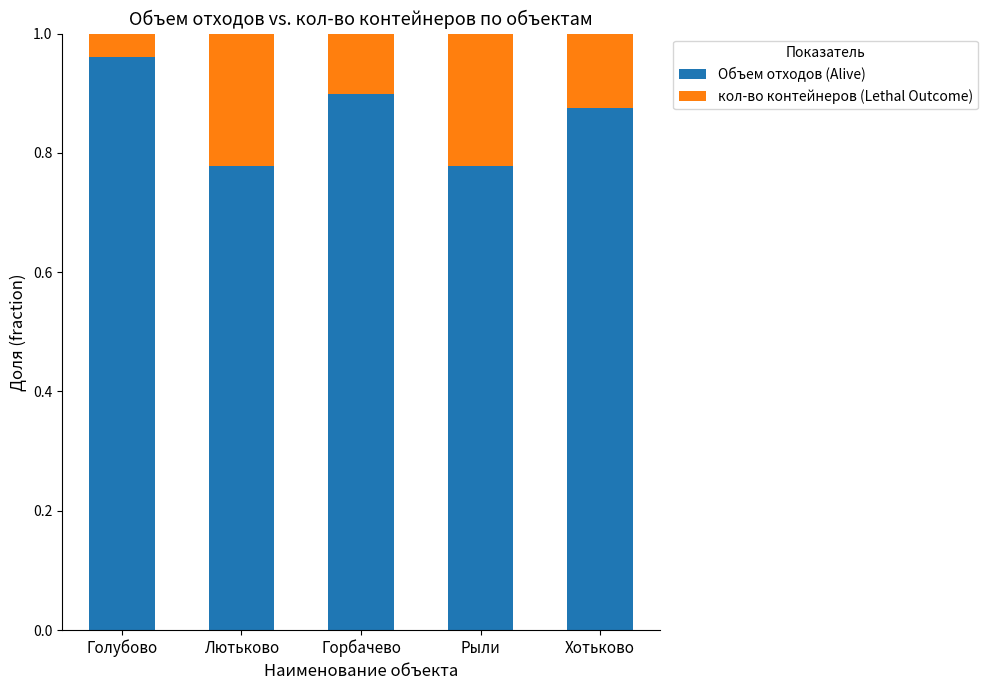

Is it true that Объем отходов (Alive) equals 0.6 at Голубово?

False